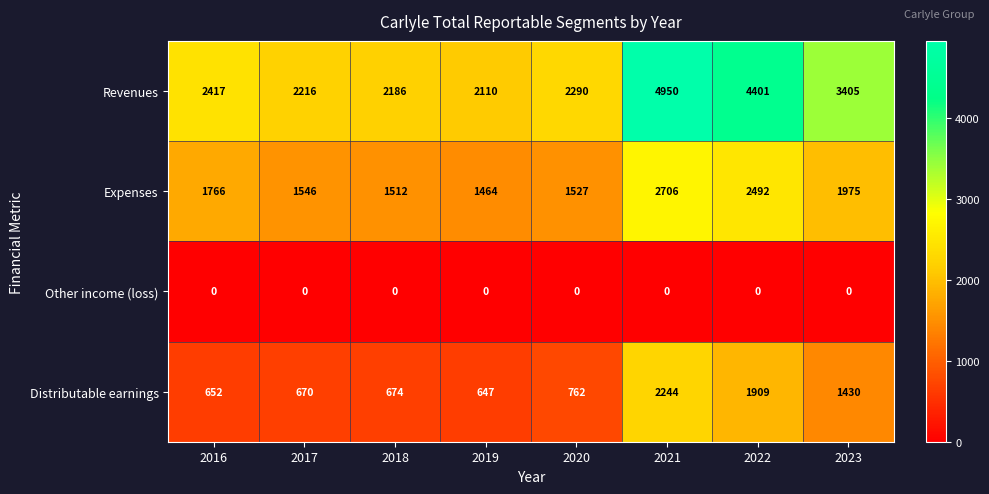

Rank the series at 2019 from highest to lowest value.

Revenues, Expenses, Distributable earnings, Other income (loss)